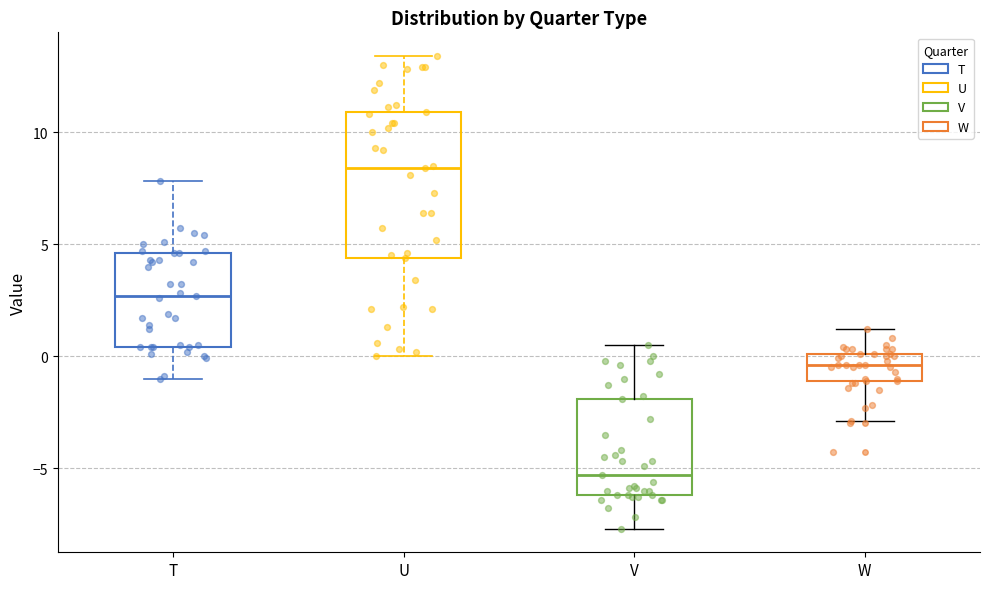

Reading left to right, read every box against the y-axis: the position of its median line, the range the box covers, and the ends of its whiskers. The values are not printed on the chart, so give them approximately, as read against the axis.

T: median 2.5, box 0.5 to 4.5, whiskers -1.0 to 8.0
U: median 8.5, box 4.5 to 11.0, whiskers 0.0 to 13.5
V: median -5.5, box -6.0 to -2.0, whiskers -7.5 to 0.5
W: median -0.5, box -1.0 to 0.0, whiskers -3.0 to 1.0